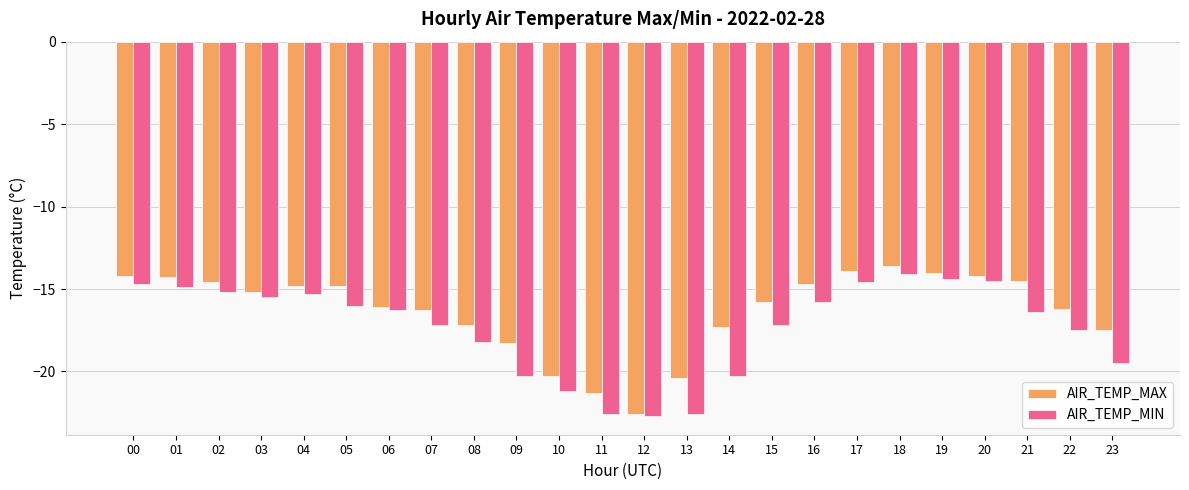

Reading left to right, list all the values displayed in this chart.

AIR_TEMP_MAX: 00=-14.2	01=-14.3	02=-14.6	03=-15.2	04=-14.8	05=-14.8	06=-16.1	07=-16.3	08=-17.2	09=-18.3	10=-20.3	11=-21.3	12=-22.6	13=-20.4	14=-17.3	15=-15.8	16=-14.7	17=-13.9	18=-13.6	19=-14.0	20=-14.2	21=-14.5	22=-16.2	23=-17.5
AIR_TEMP_MIN: 00=-14.7	01=-14.9	02=-15.2	03=-15.5	04=-15.3	05=-16.0	06=-16.3	07=-17.2	08=-18.2	09=-20.3	10=-21.2	11=-22.6	12=-22.7	13=-22.6	14=-20.3	15=-17.2	16=-15.8	17=-14.6	18=-14.1	19=-14.4	20=-14.5	21=-16.4	22=-17.5	23=-19.5